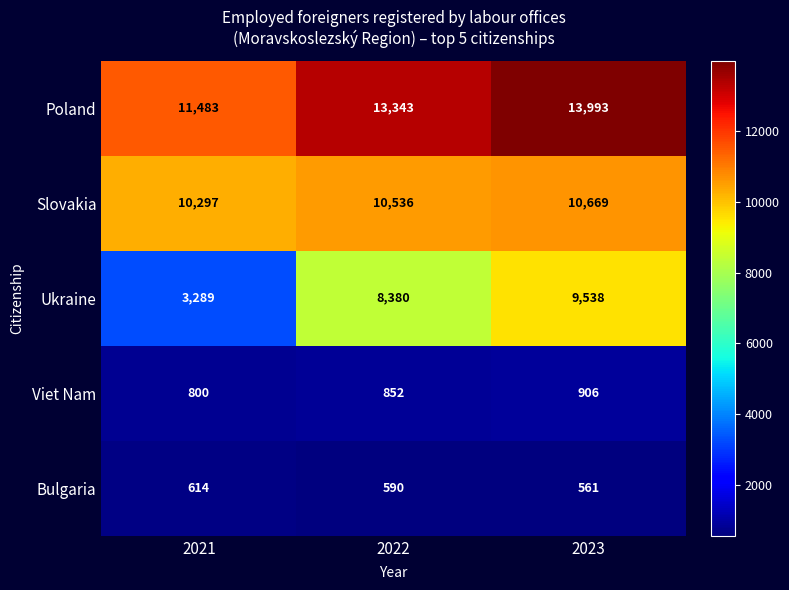

What is the sum of the Slovakia values at 2022 and 2023?

21205